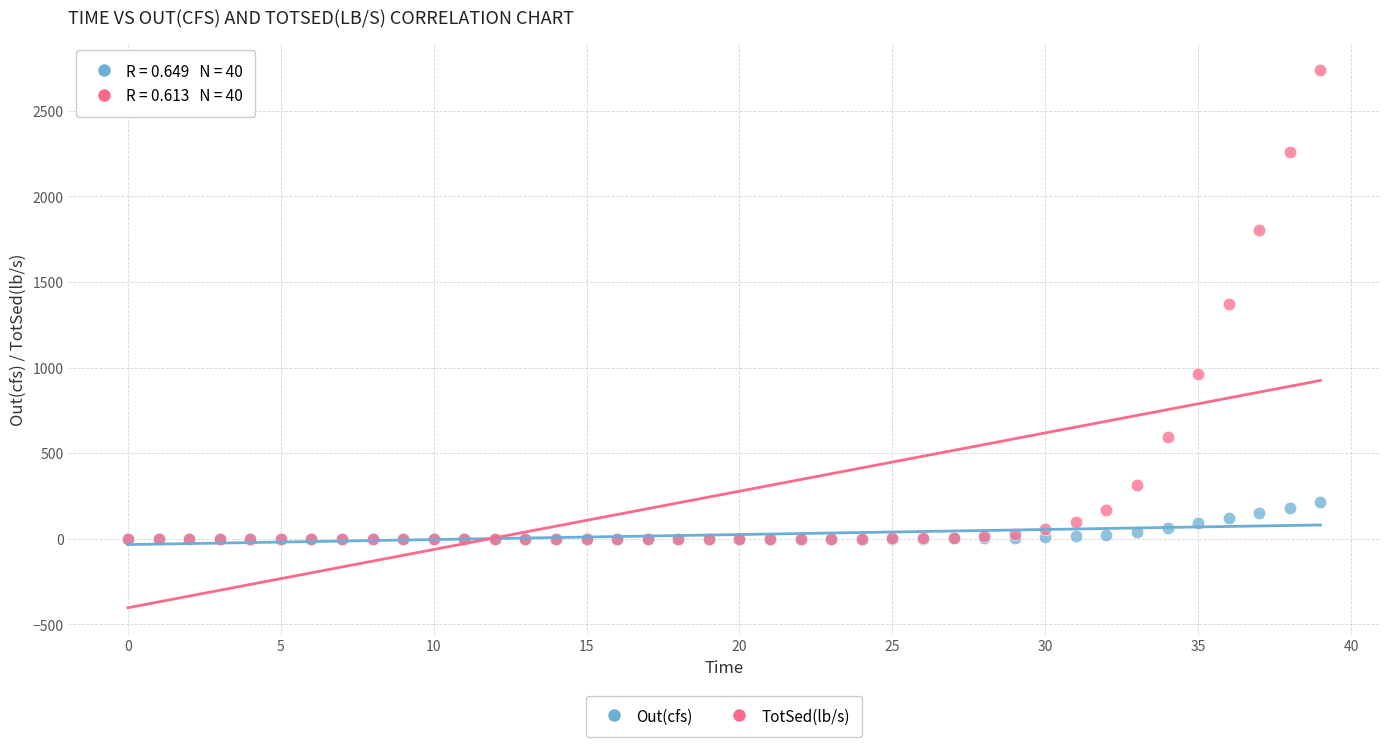

What are all the series names shown in the legend?

Out(cfs), TotSed(lb/s)